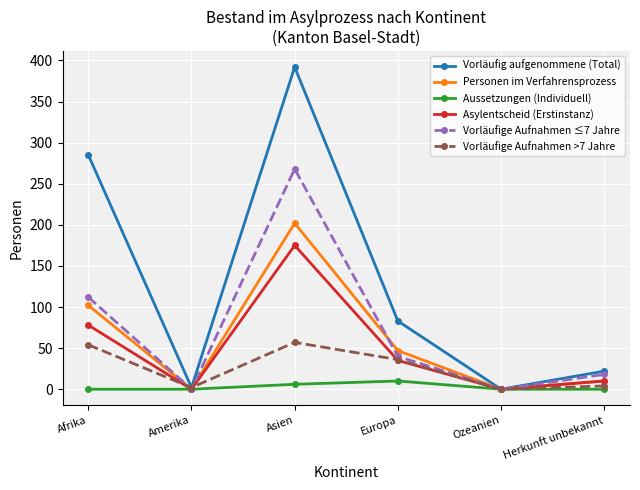

Which series has the largest total across all categories?

Vorläufig aufgenommene (Total)